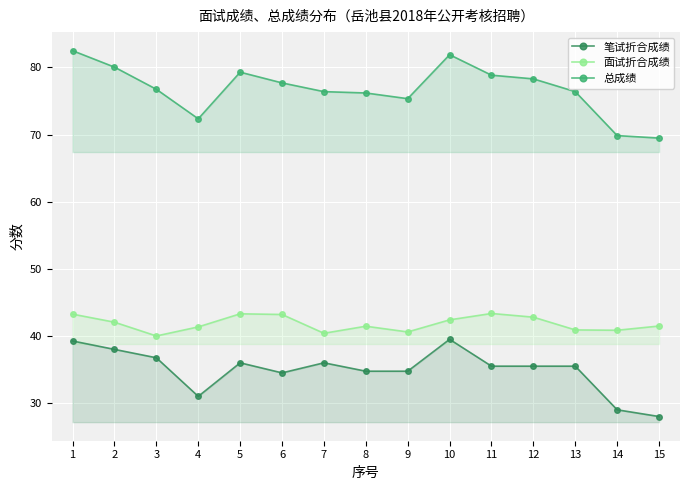

What is the greatest value displayed?

82.5